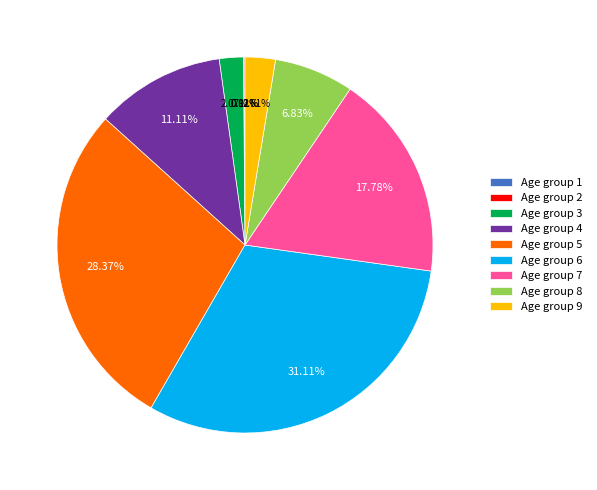

Is there any slice that represents more than half of the pie?

No